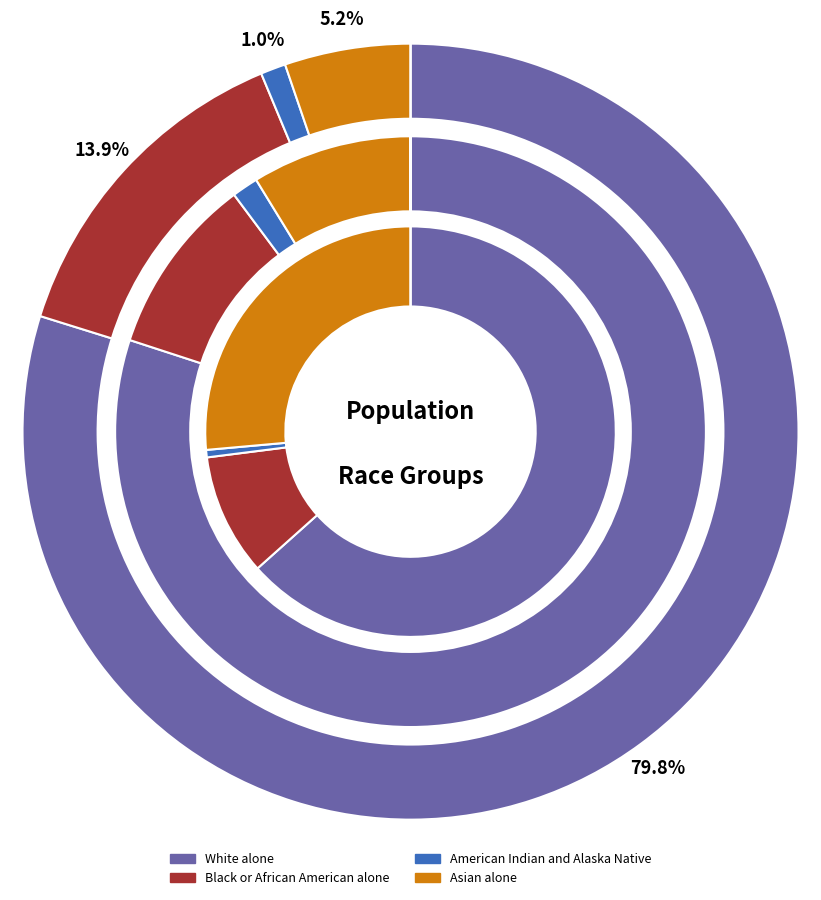

Which series has the largest range (max minus min)?

White alone